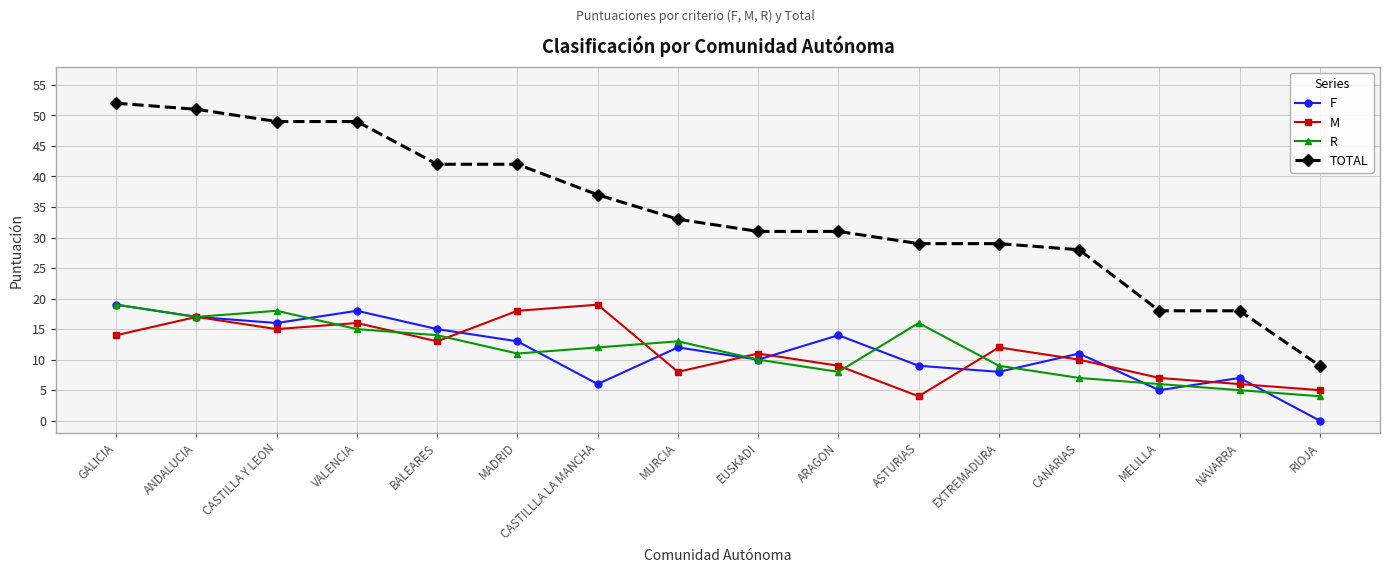

How many distinct data groups are displayed?

4